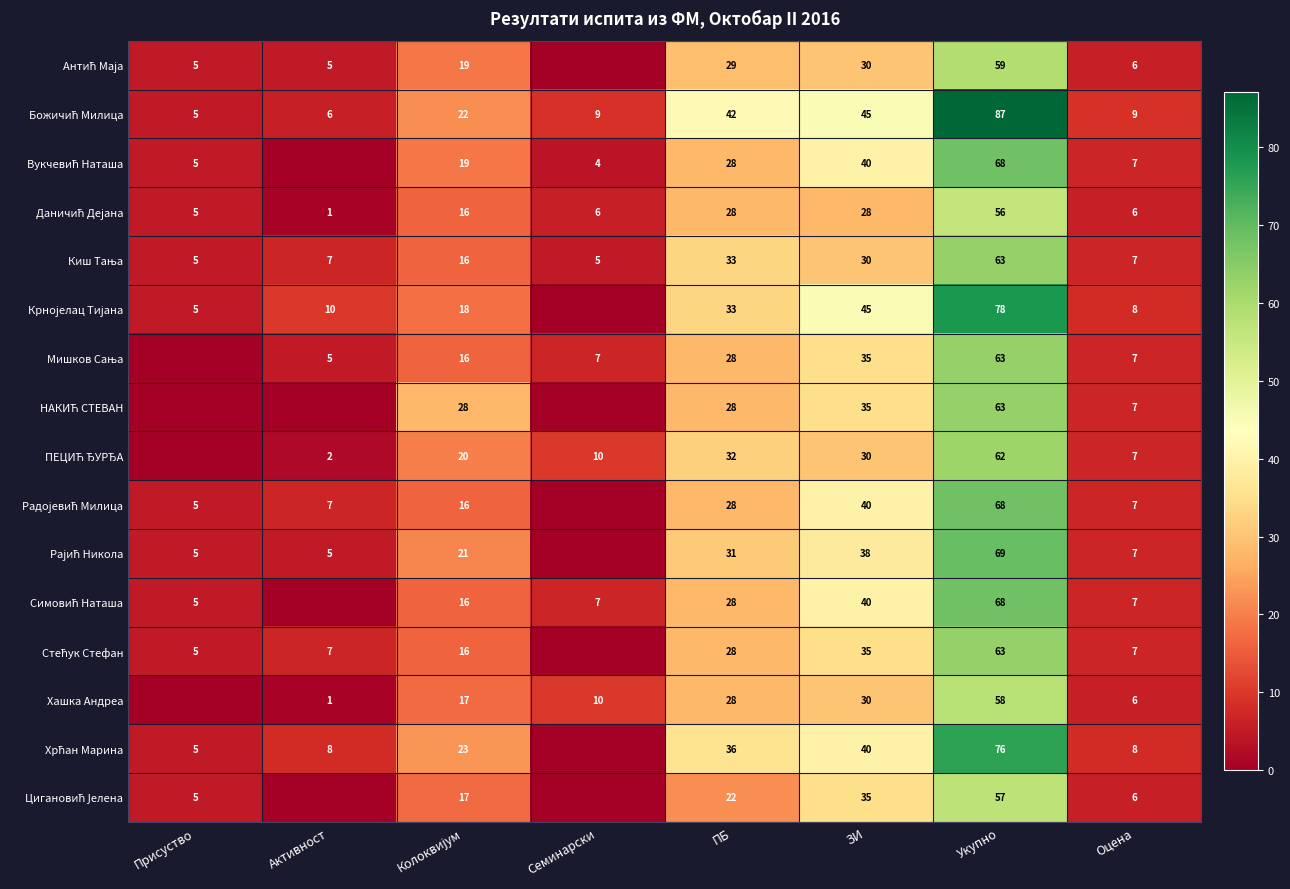

What is the difference between the highest and lowest values at ПБ?

20